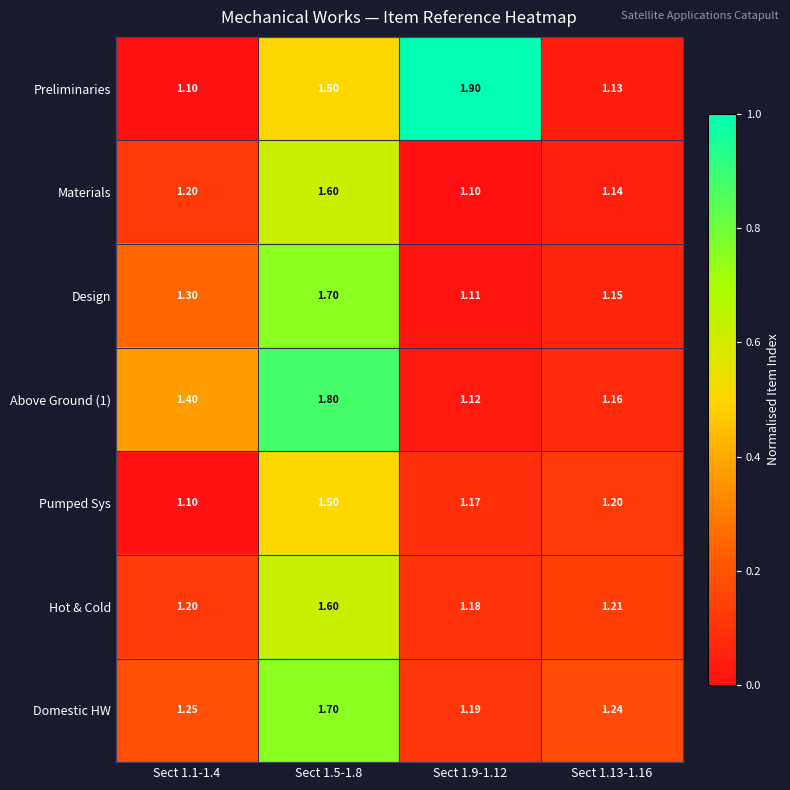

Is the value of Domestic HW at Sect 1.5-1.8 greater than the value of Above Ground (1) at Sect 1.9-1.12?

Yes